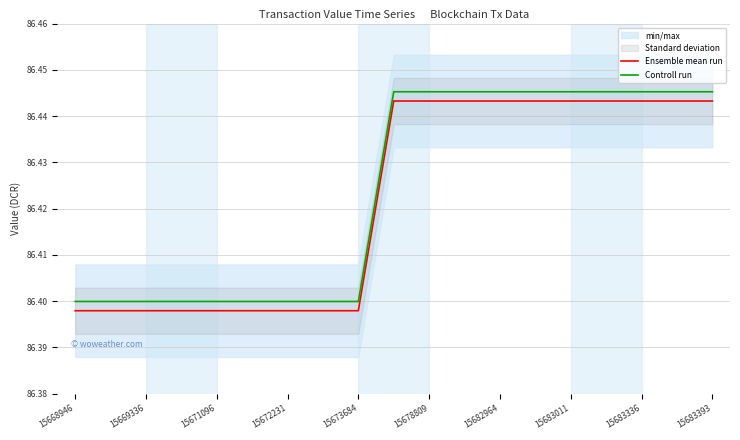

True or false: Controll run and Ensemble mean run cross at least once.

False